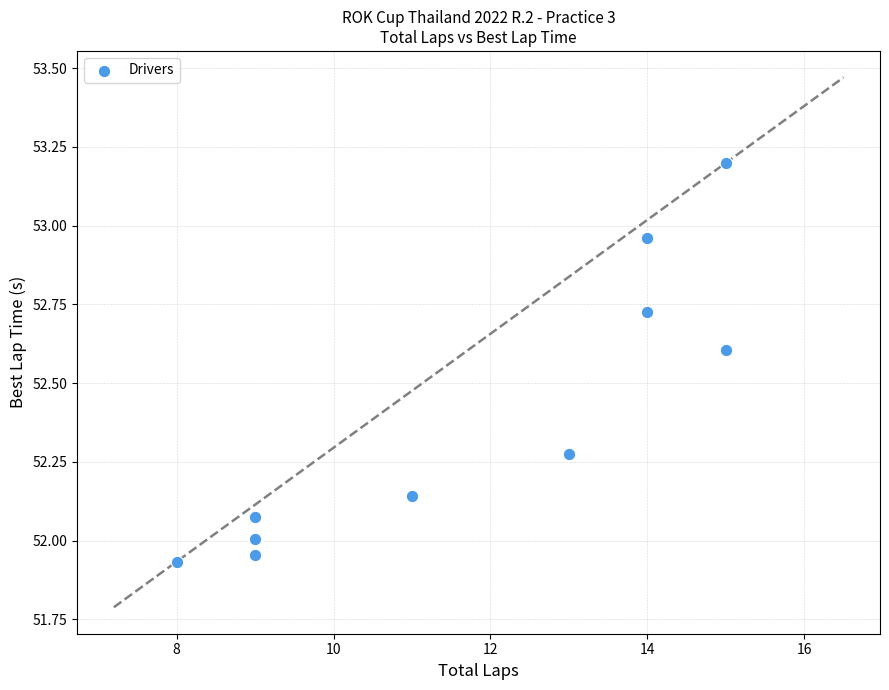

What is the range of X values (max minus min)?

7.0